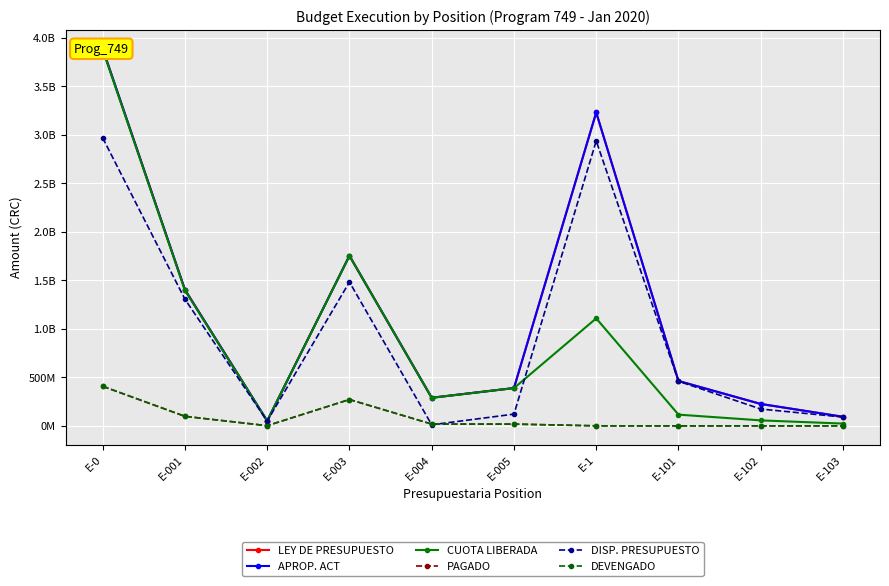

What is the sum of the CUOTA LIBERADA values at E-0 and E-002?

3930874316.0